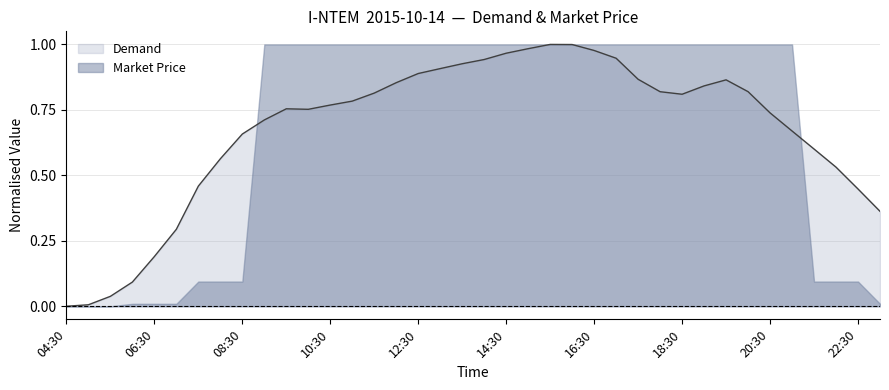

What is the sum of all values?

25.6